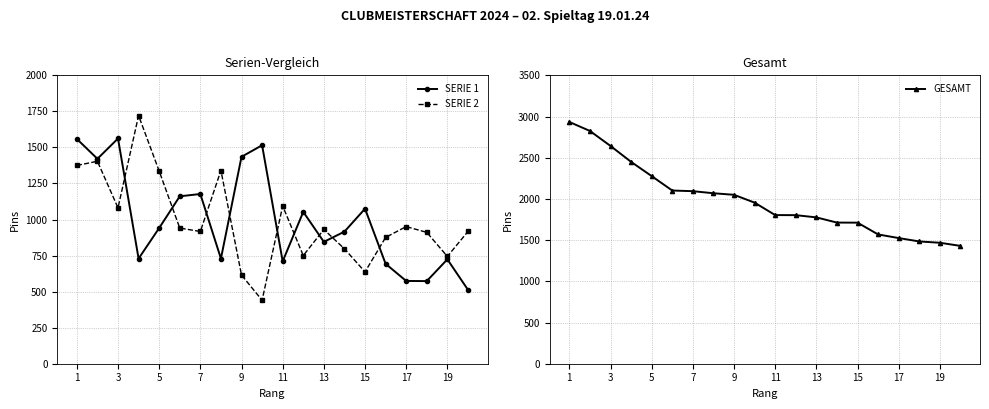

How many data points in SERIE 1 are above 941?

9